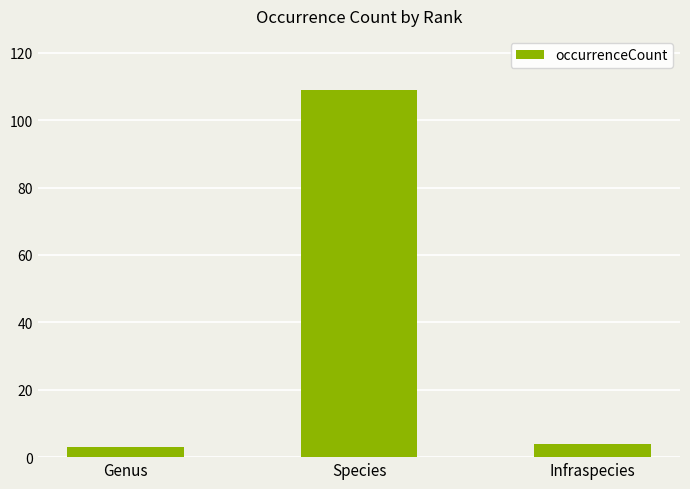

What is the smallest value displayed?

3